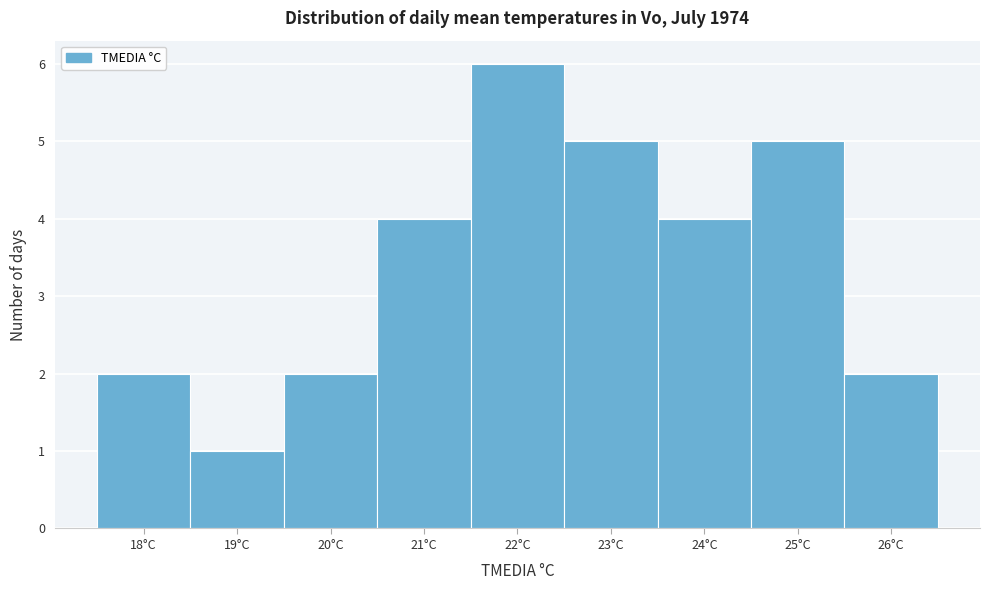

Reading left to right, transcribe this chart: for each bar, give the range it covers on the x-axis and its height. The values are not printed on the chart, so give them approximately, as read against the axis.

17.5 to 18.5: 2
18.5 to 19.5: 1
19.5 to 20.5: 2
20.5 to 21.5: 4
21.5 to 22.5: 6
22.5 to 23.5: 5
23.5 to 24.5: 4
24.5 to 25.5: 5
25.5 to 26.5: 2